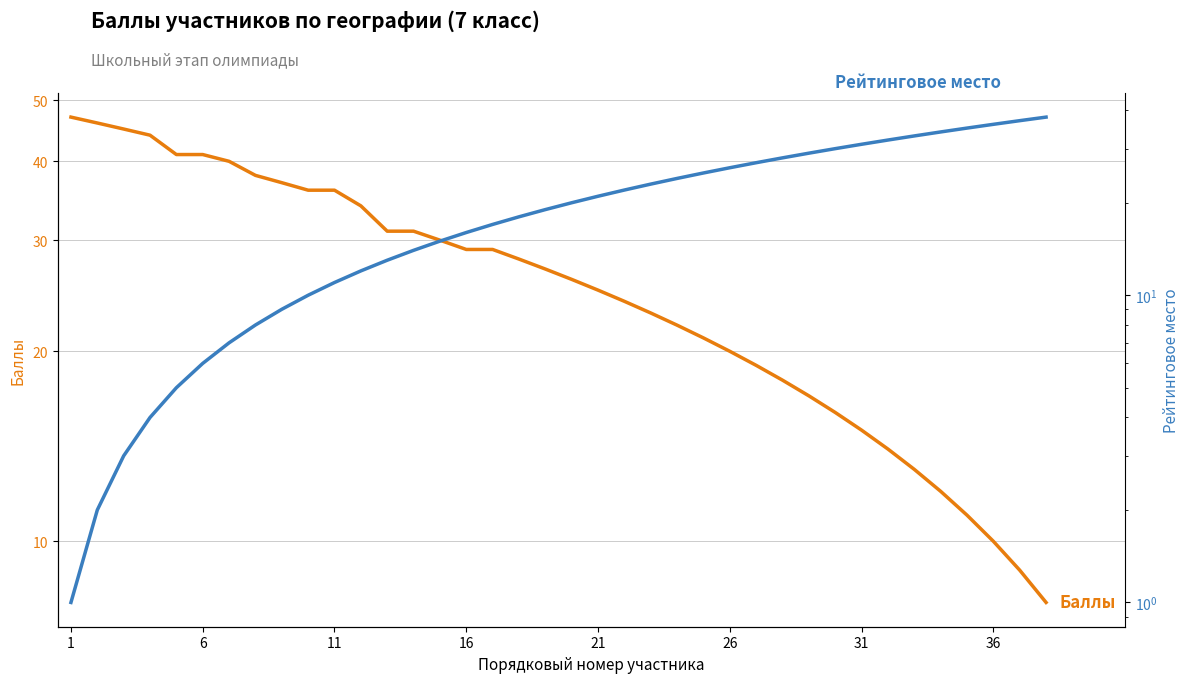

Reading left to right, what are all the values shown in this chart?

Баллы: 47	46	45	44	41	41	40	38	37	36	36	34	31	31	30	29	29	28	27	26	25	24	23	22	21	20	19	18	17	16	15	14	13	12	11	10	9	8
Рейтинговое место: 1	2	3	4	5	6	7	8	9	10	11	12	13	14	15	16	17	18	19	20	21	22	23	24	25	26	27	28	29	30	31	32	33	34	35	36	37	38